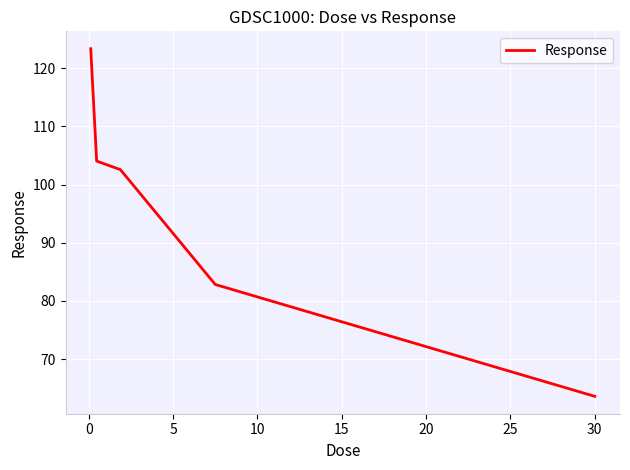

True or false: there are more than 0 points higher than both neighbors.

False